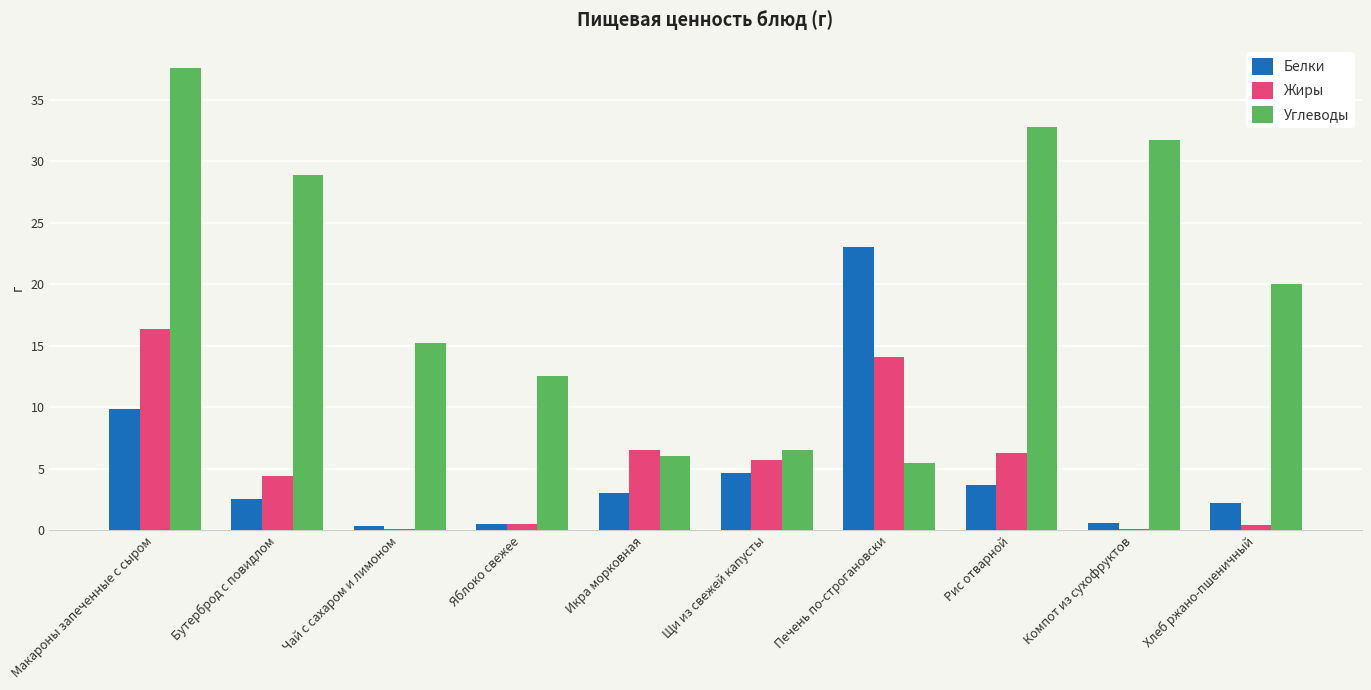

What is the maximum value for Жиры?

16.3